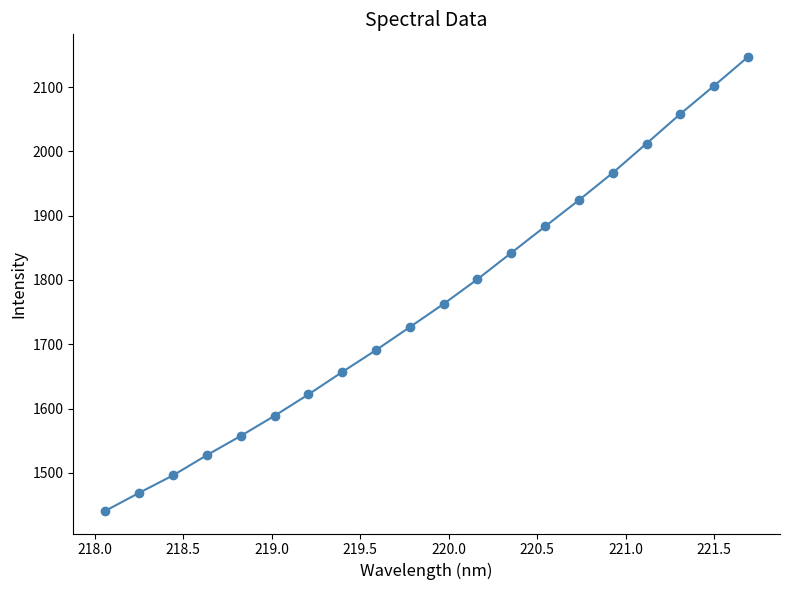

What is the minimum value shown in the chart?

1440.9